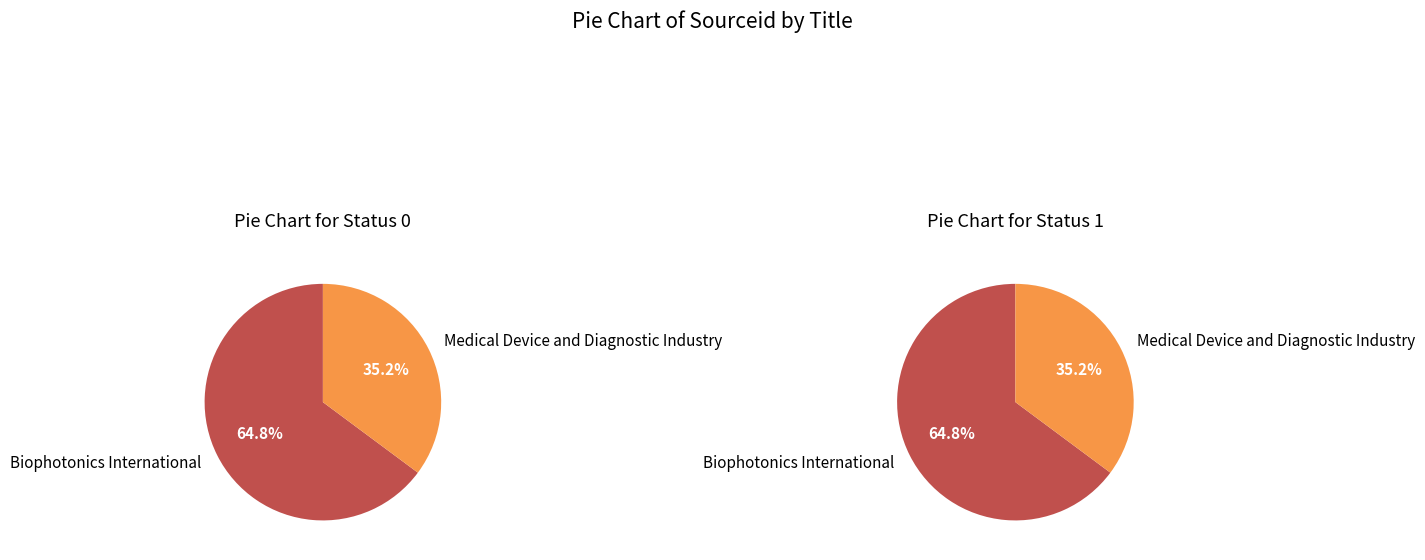

To the nearest percent, what is the difference between the Biophotonics International and Medical Device and Diagnostic Industry slice percentages?

30%